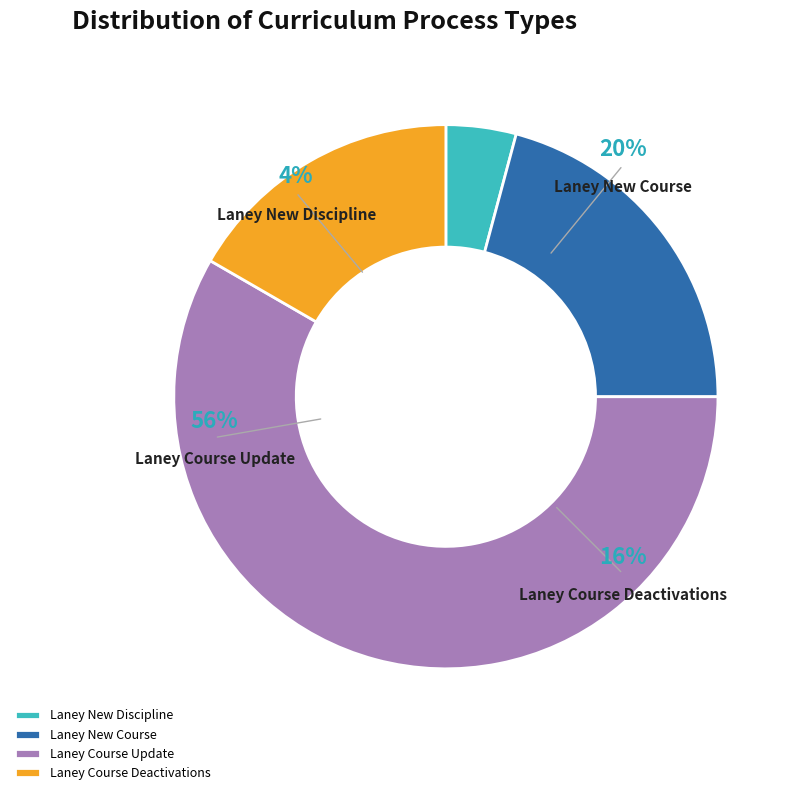

What is the smallest slice in the pie chart?

Laney New Discipline